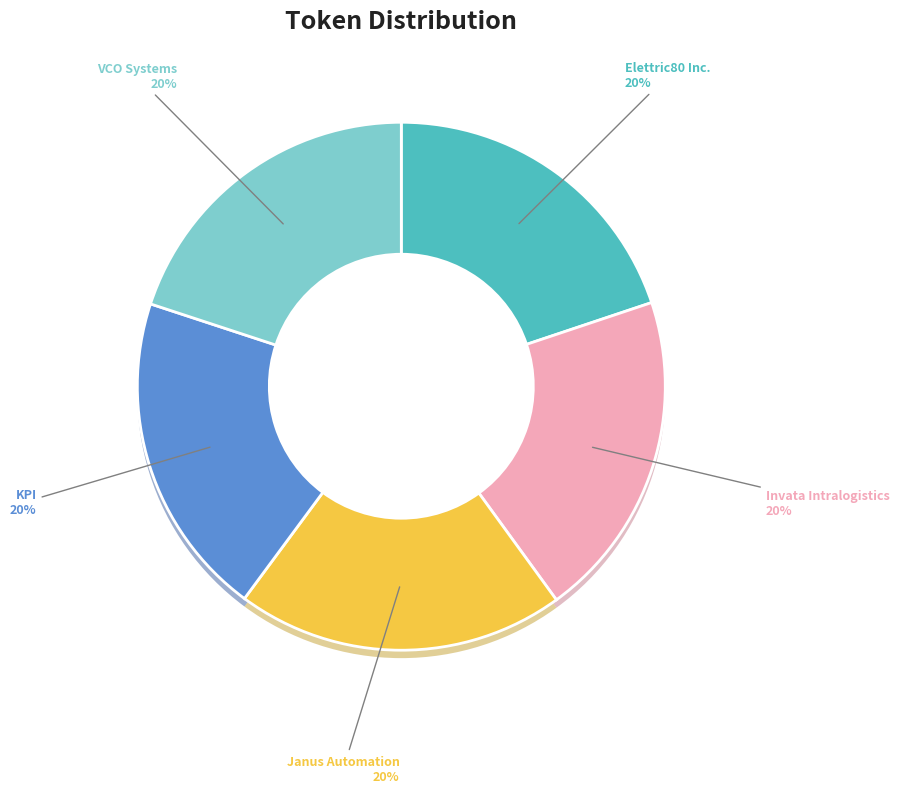

How many slices are in this pie chart?

5